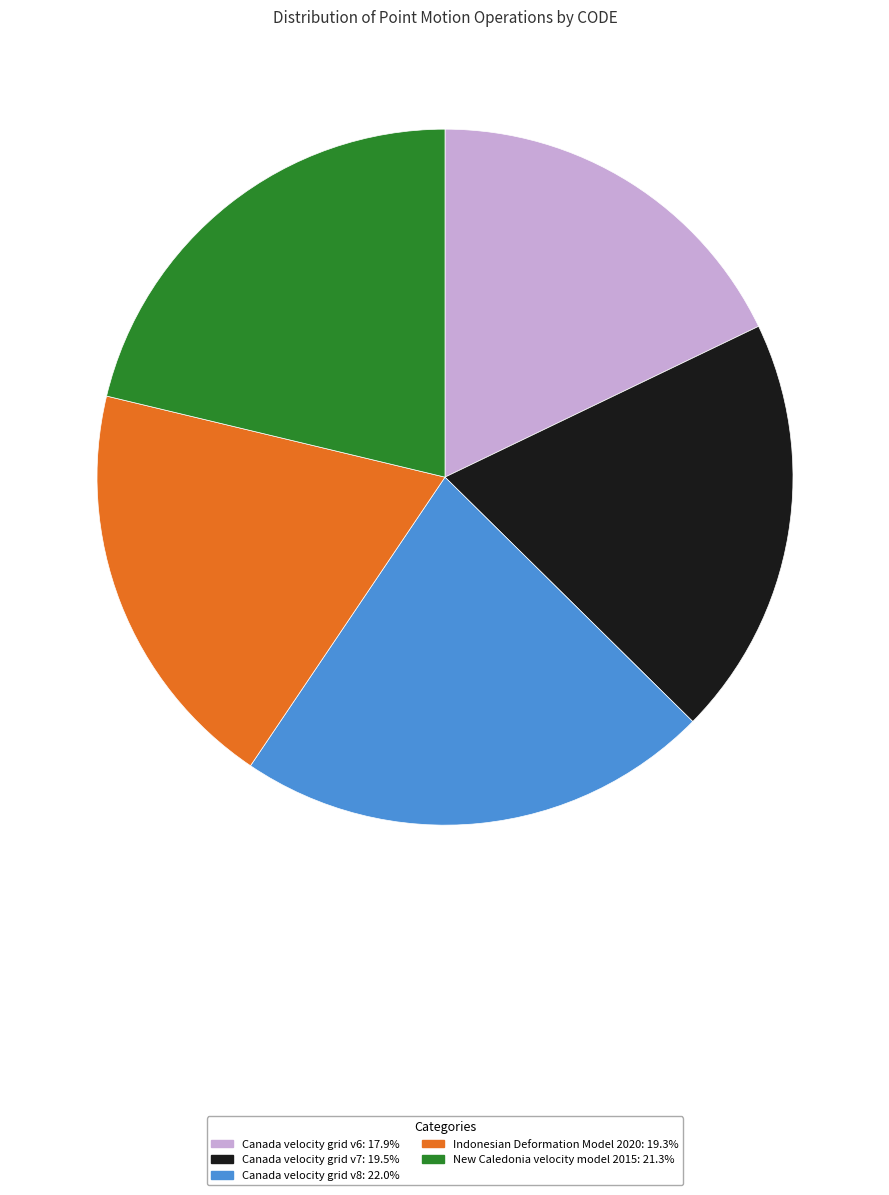

Does Canada velocity grid v7 represent more than half of the total?

No